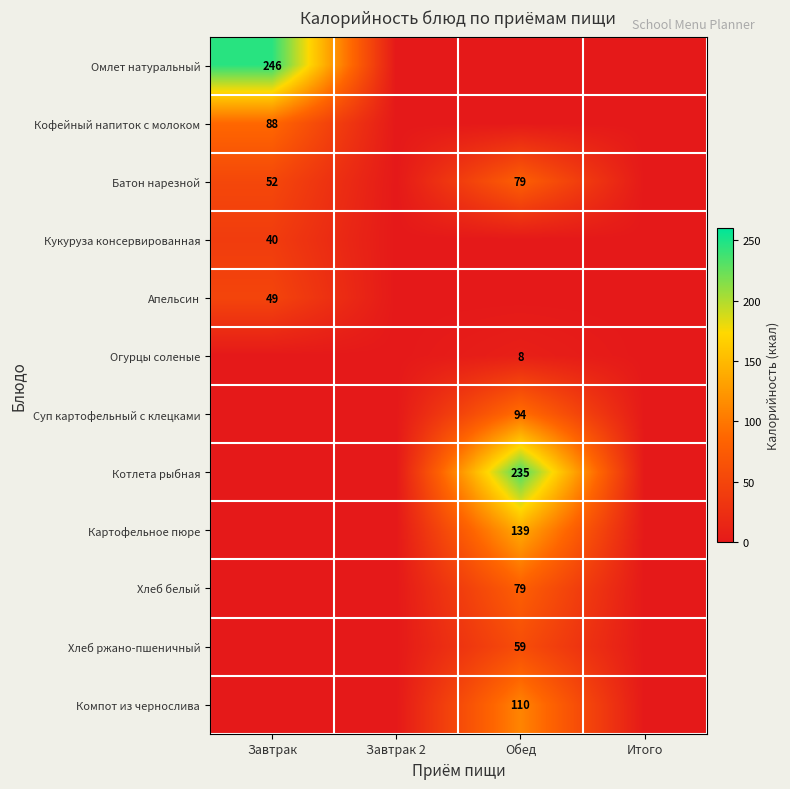

What is the maximum value shown in the chart?

246.0